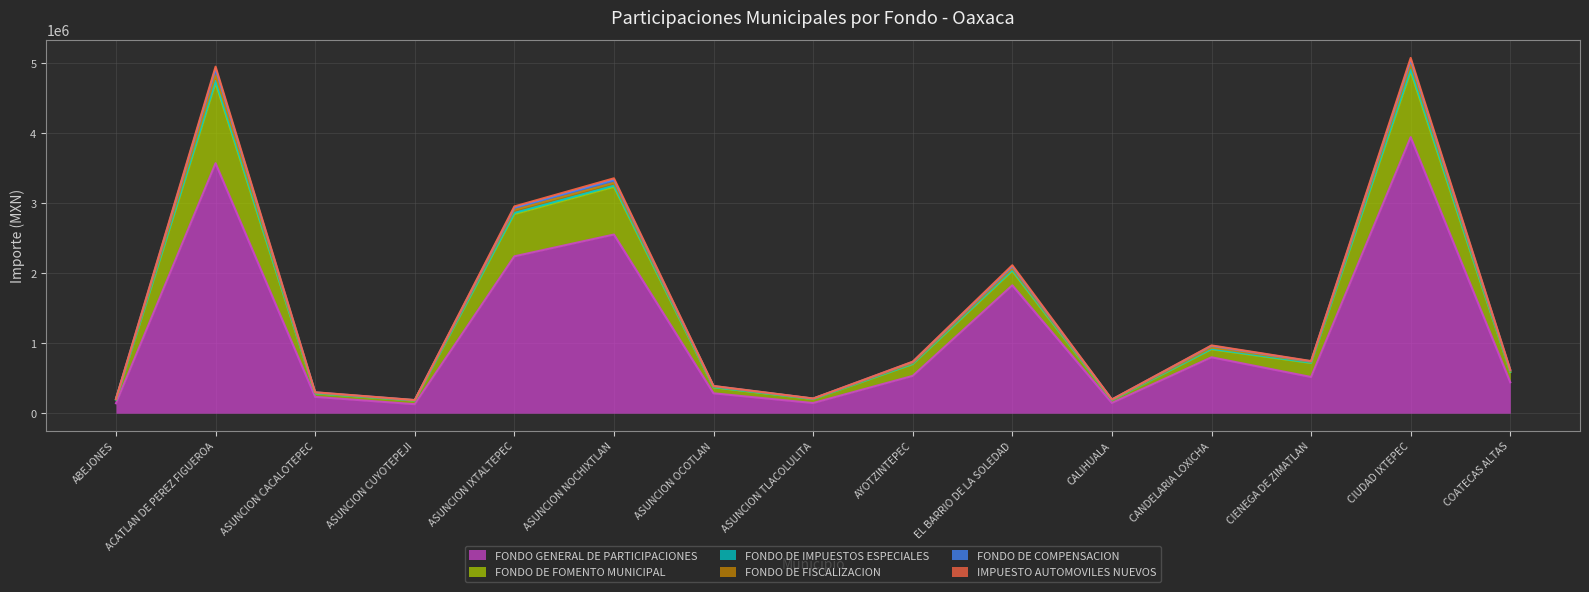

At which label does FONDO DE FISCALIZACION first exceed 737020?

ACATLAN DE PEREZ FIGUEROA